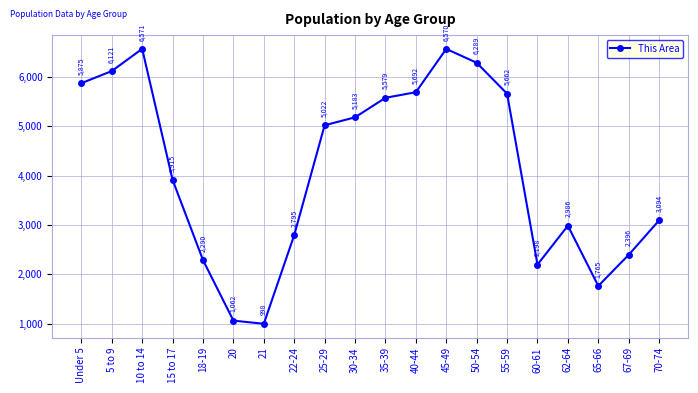

What is the difference between the maximum and minimum values?

5573